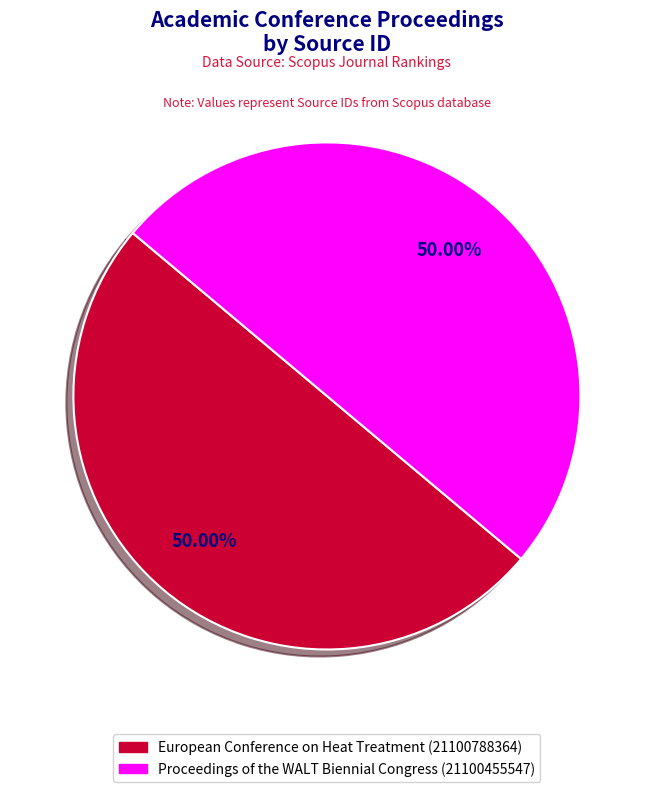

To the nearest percent, what portion does European Conference on Heat Treatment represent?

50%